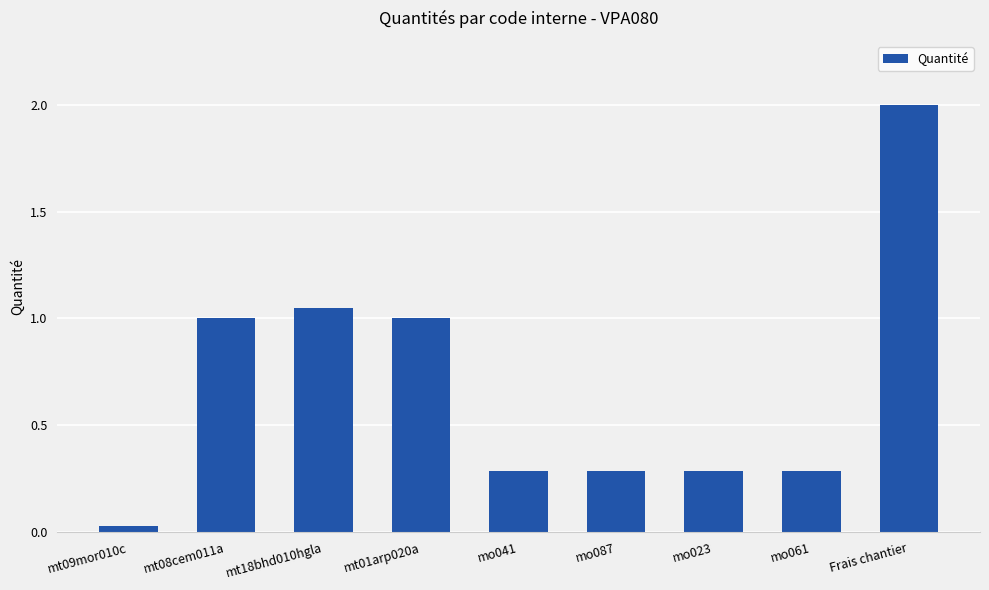

What is the difference between the values at mt18bhd010hgla and mo061?

0.8